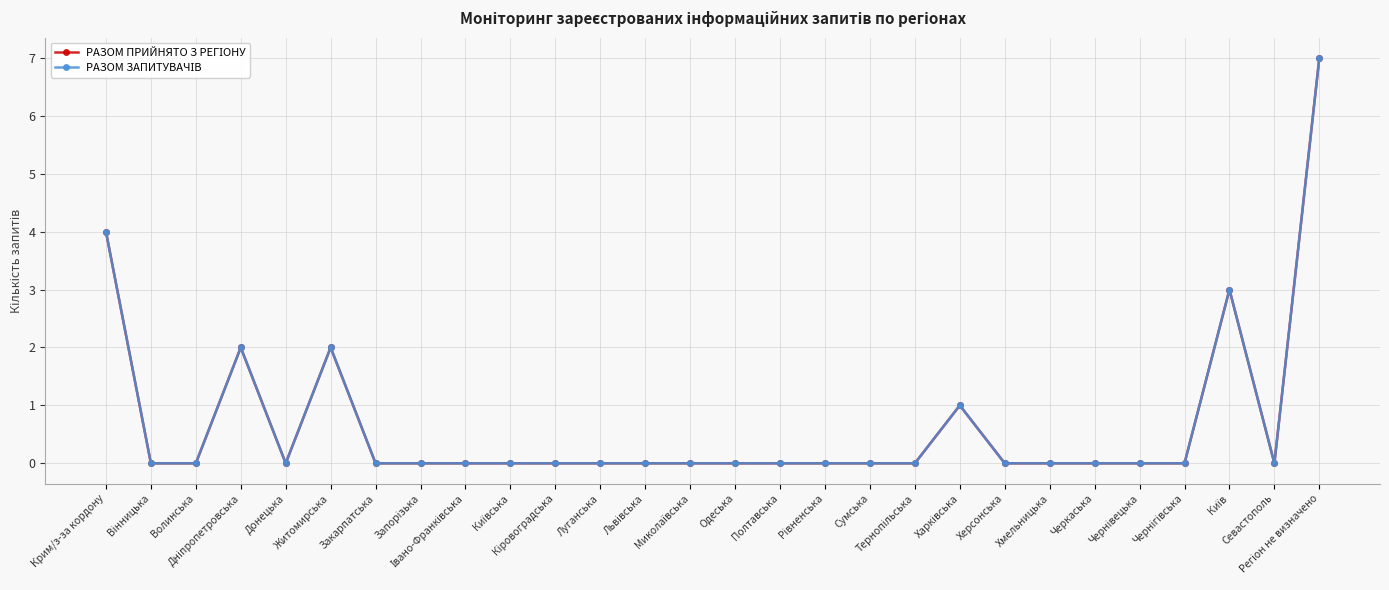

Does the chart have visible grid lines?

Yes